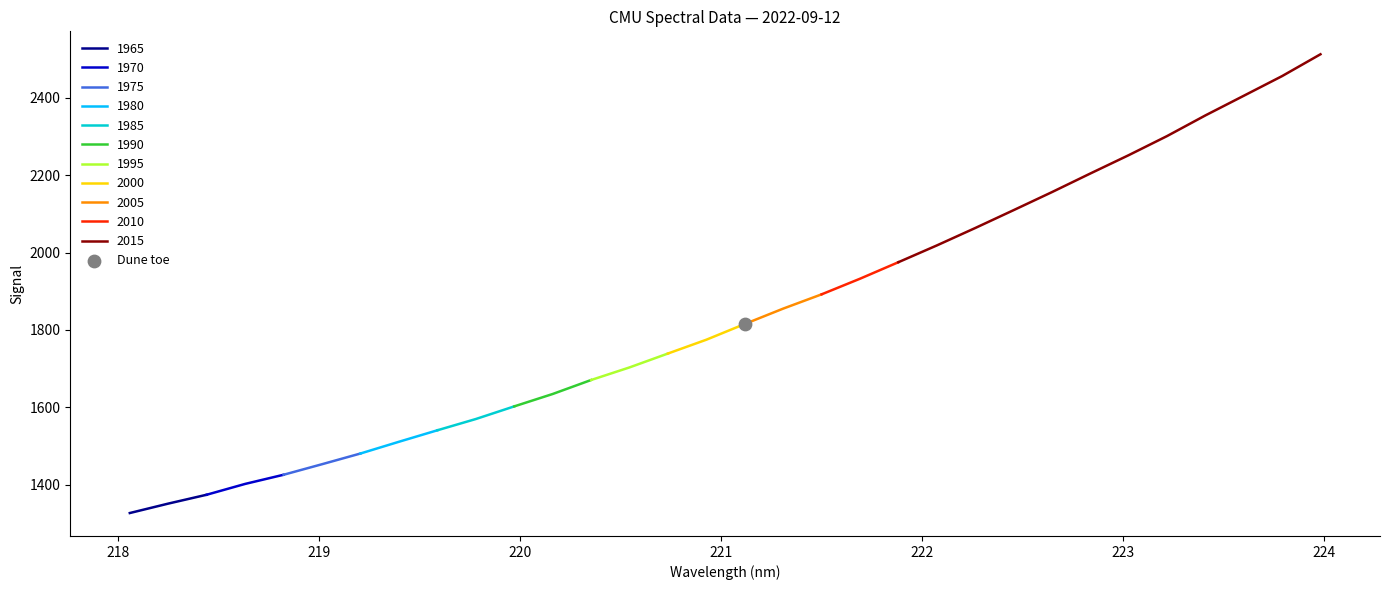

What is the change in value from 221.1174 to 223.9802?

+696.6